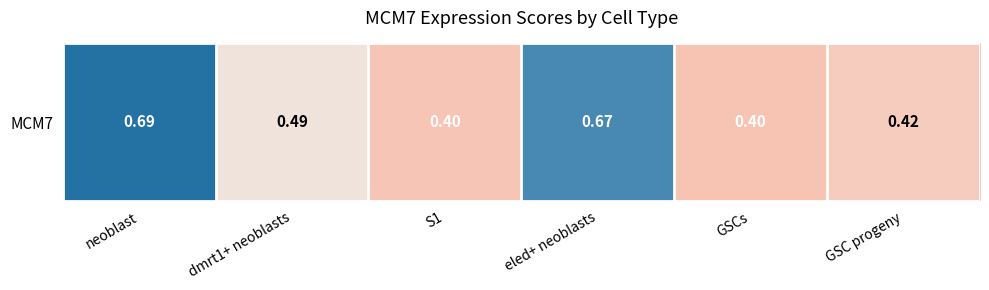

At which category does the chart reach its minimum across all series?

GSCs